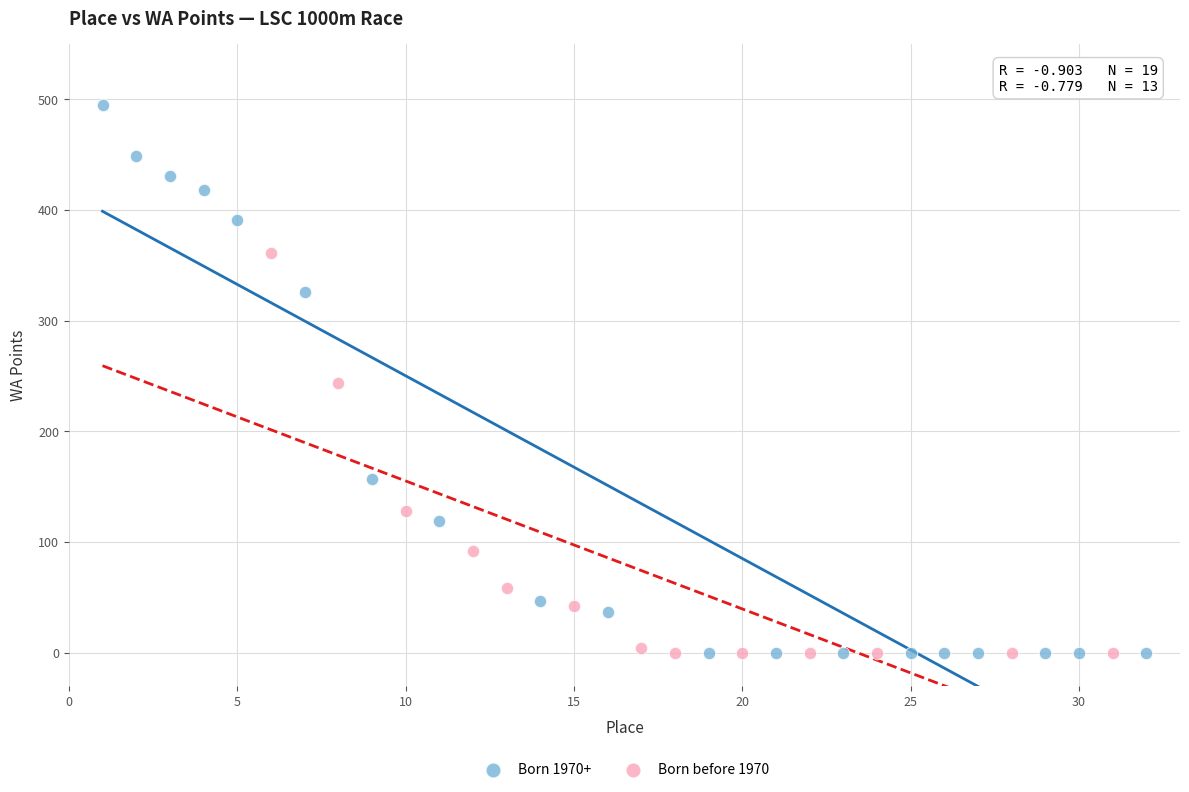

Which series contains the highest Y value?

Born 1970+